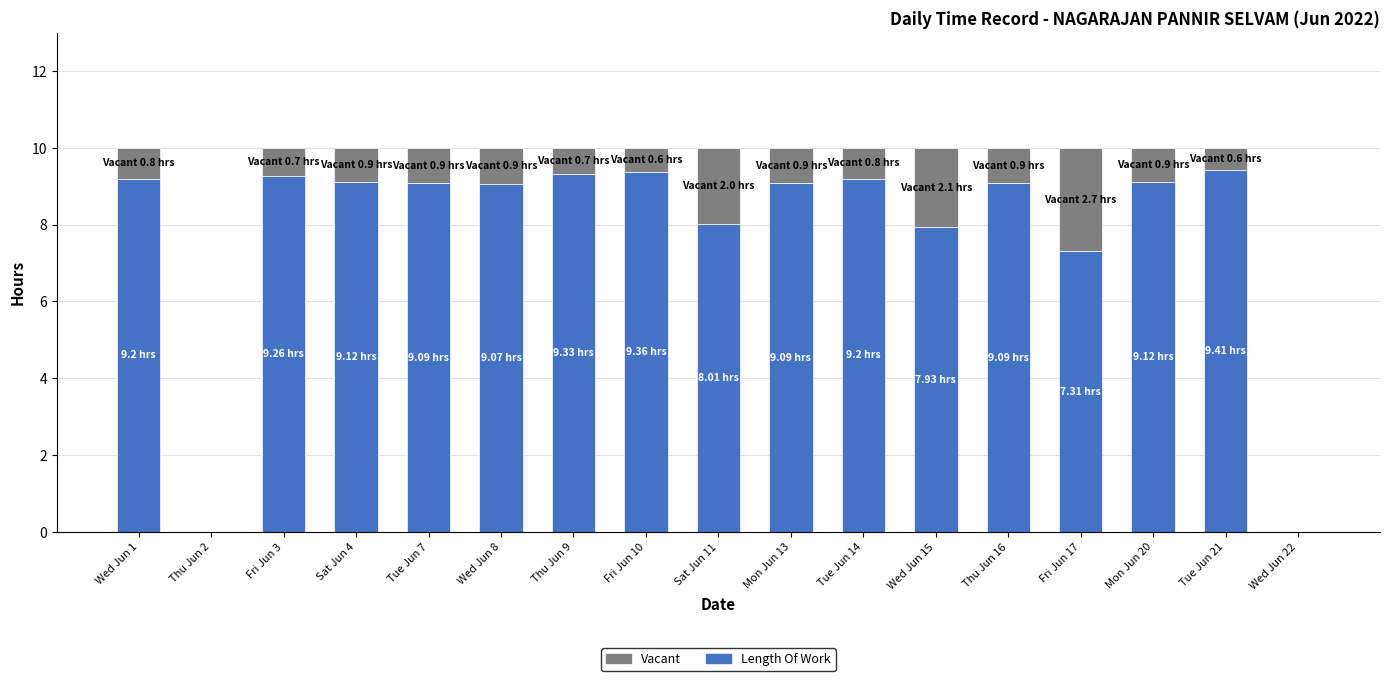

What is the total value across all series at Wed Jun 1?

10.0